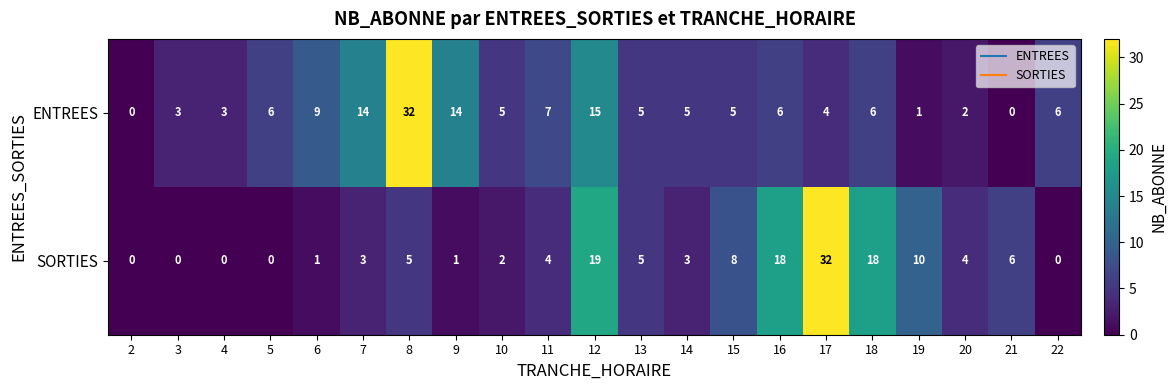

Between 9 and 15, which series saw the biggest shift?

ENTREES